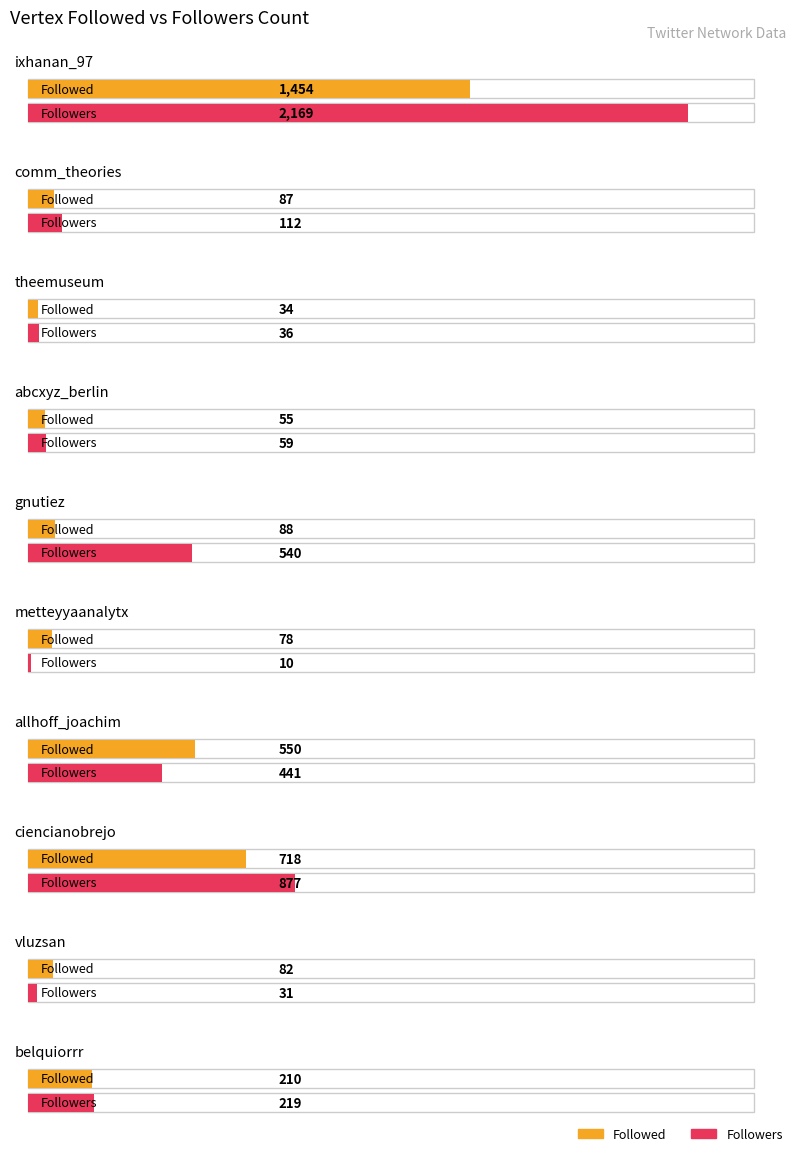

Rank the series at abcxyz_berlin from lowest to highest value.

Followed, Followers